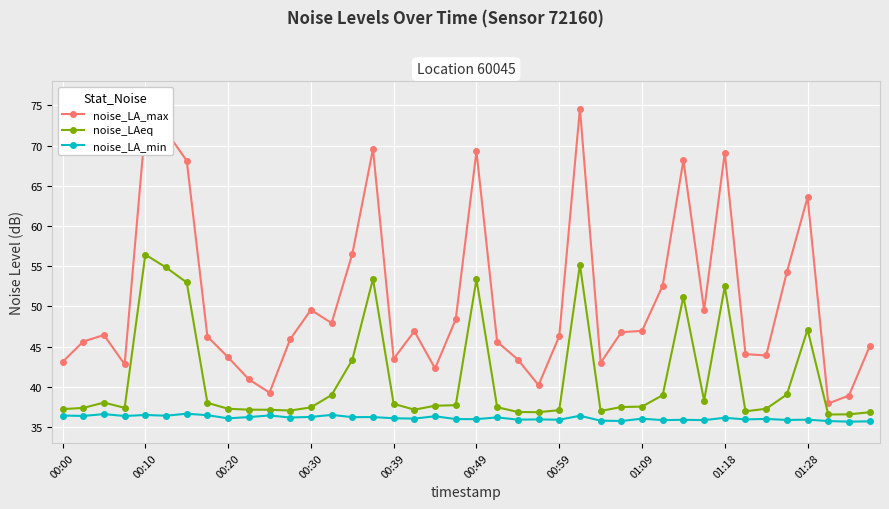

True or false: noise_LA_min and noise_LAeq intersect in this chart.

False